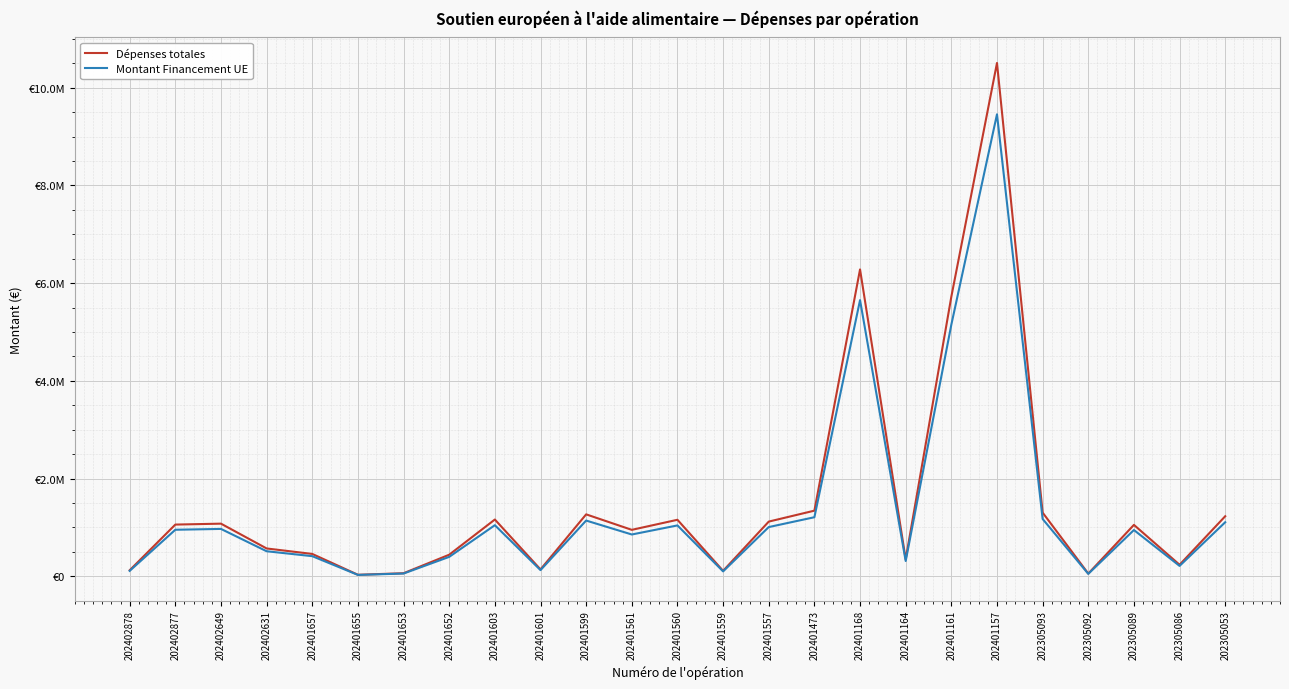

Does the chart have visible grid lines?

Yes